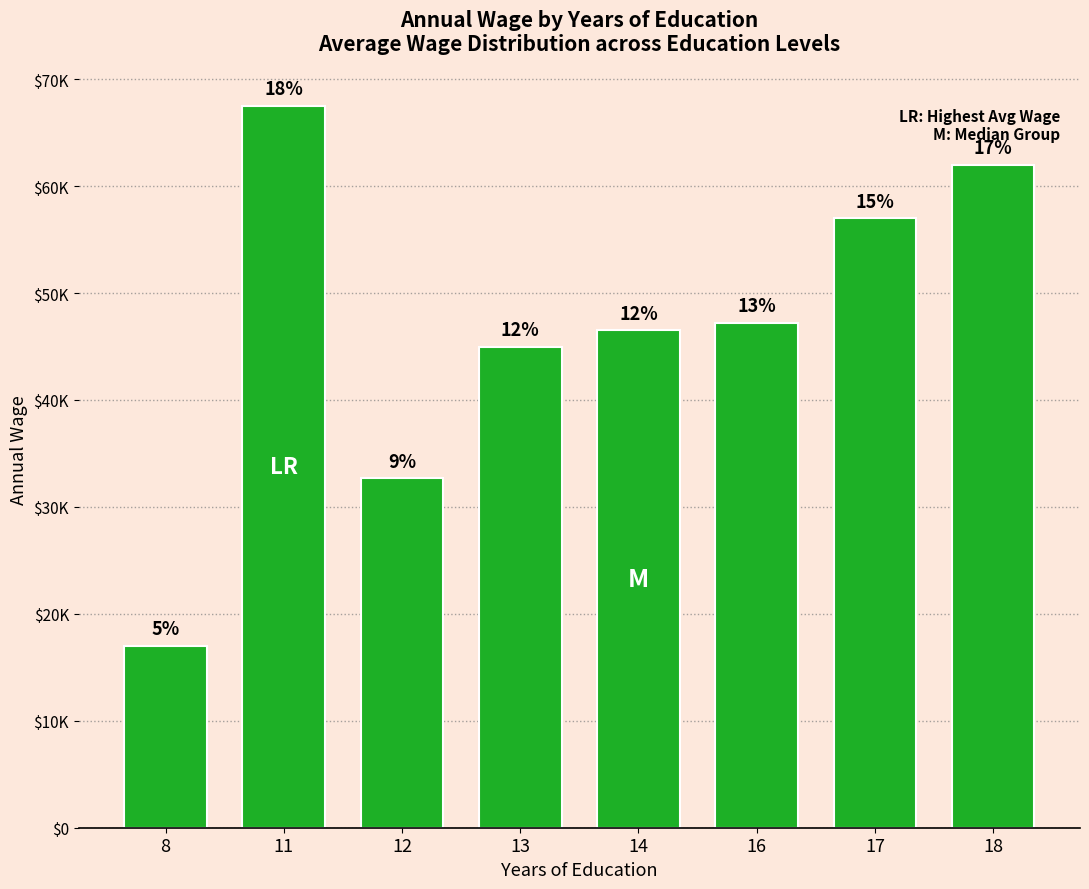

What is the difference between the values at 8 and 13?

28000